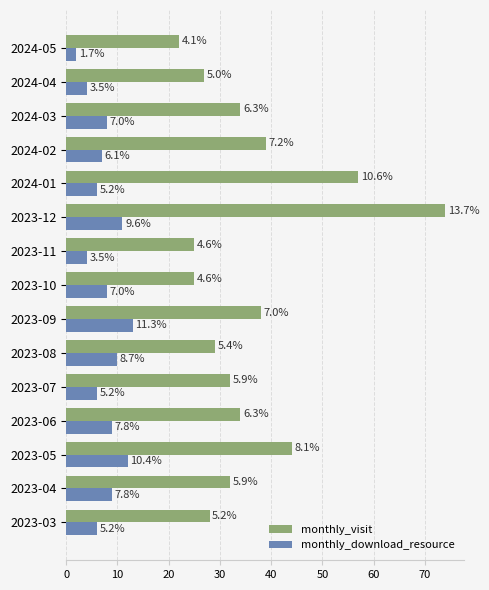

Which series has the largest total across all categories?

monthly_visit